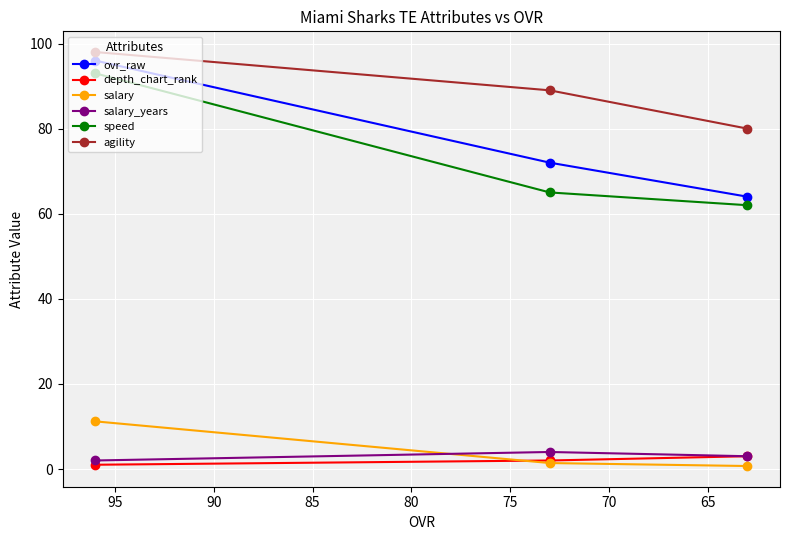

The value of salary_years at 65 is 2.7. True or false?

False